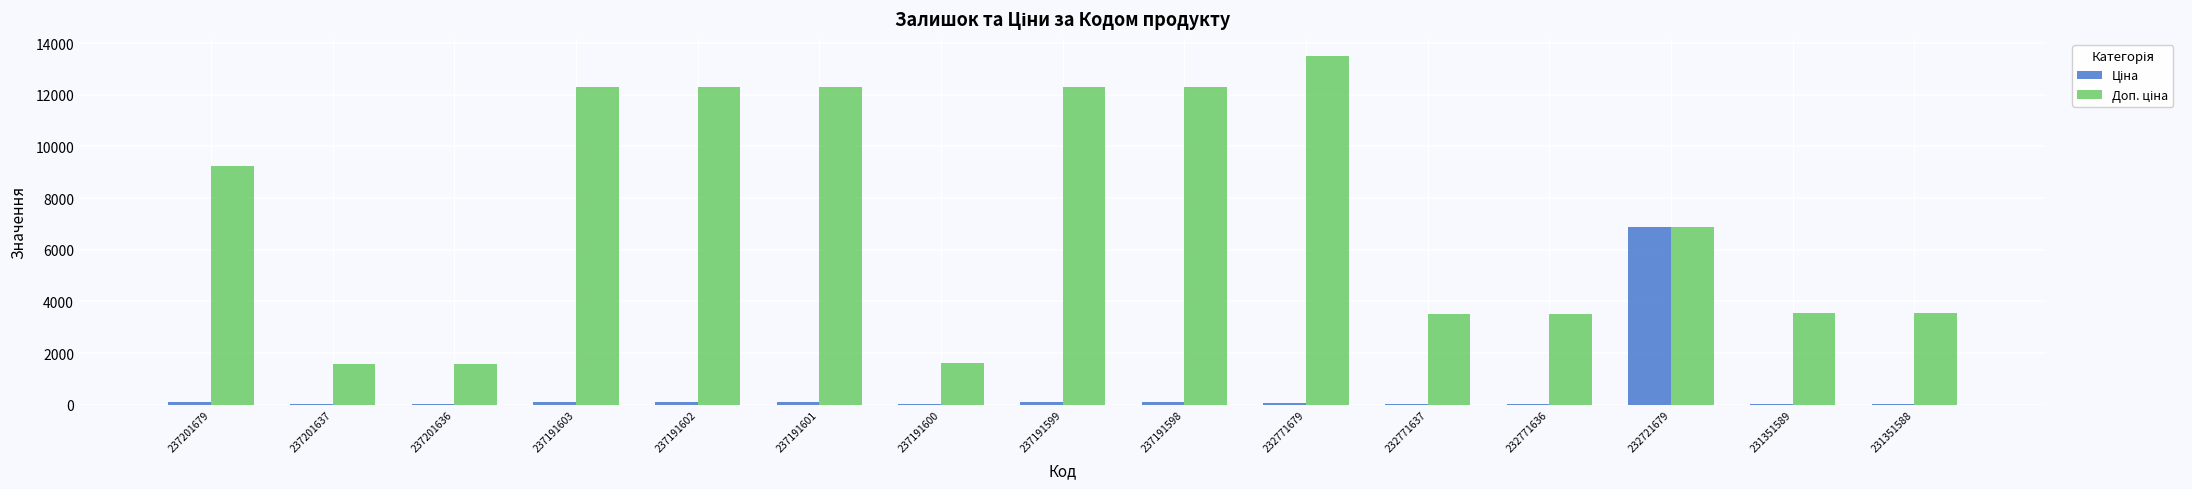

Which label corresponds to the largest value in the chart?

232771679